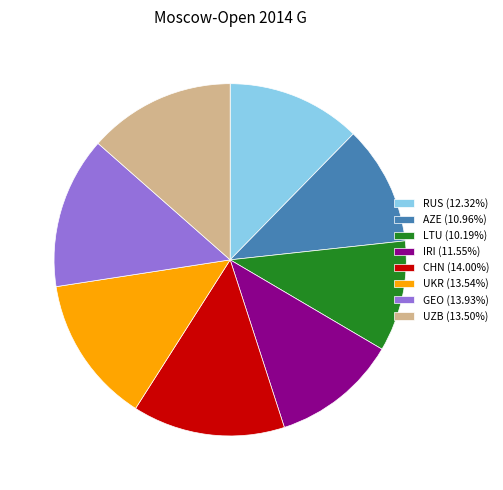

Approximately how many times larger is the value at RUS (12.32%) compared to LTU (10.19%)?

1.2